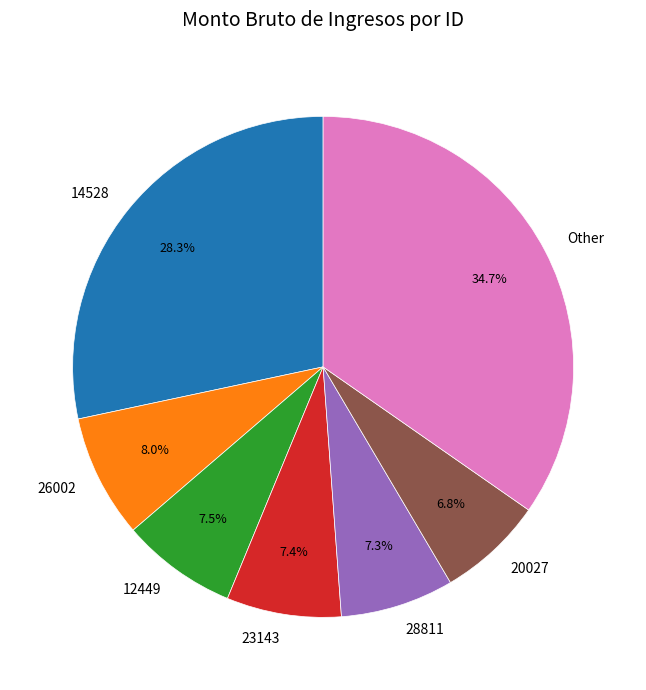

Combined, do 28811 and 12449 account for over 50%?

No